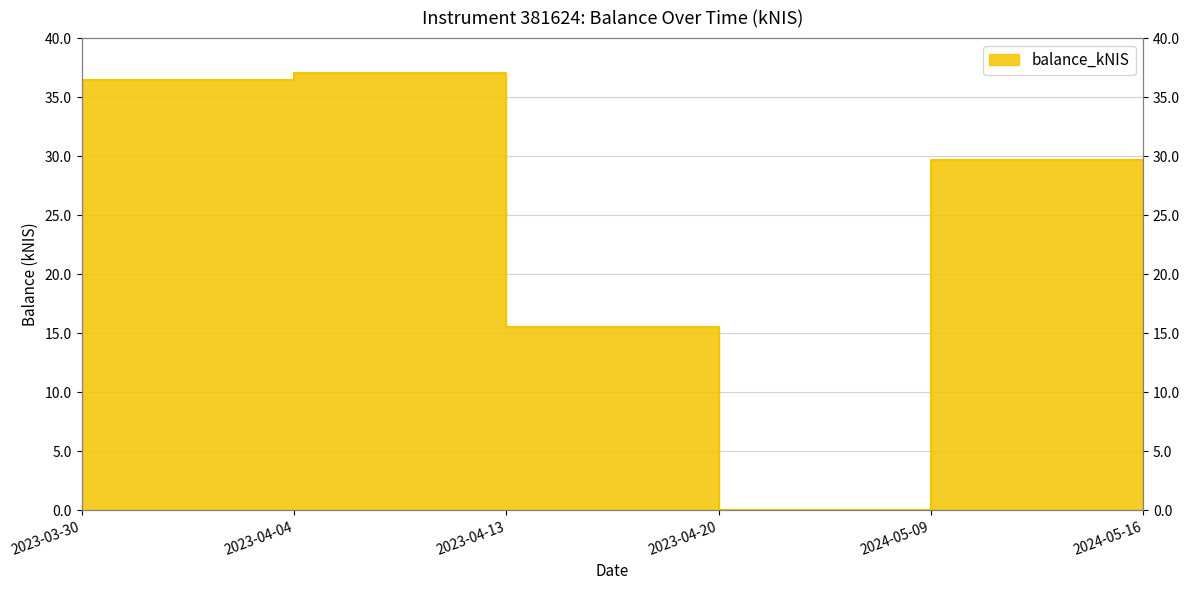

Where is the first local minimum?

2023-04-20